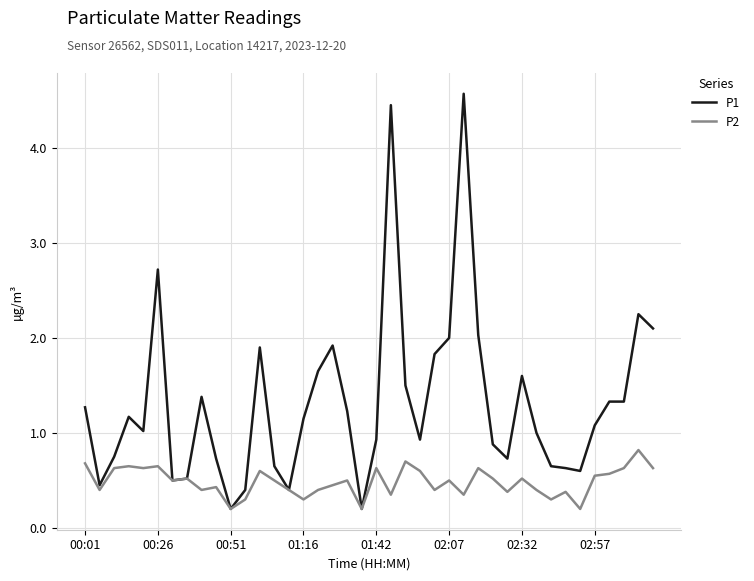

List the series in order of their overall mean, highest first.

P1, P2